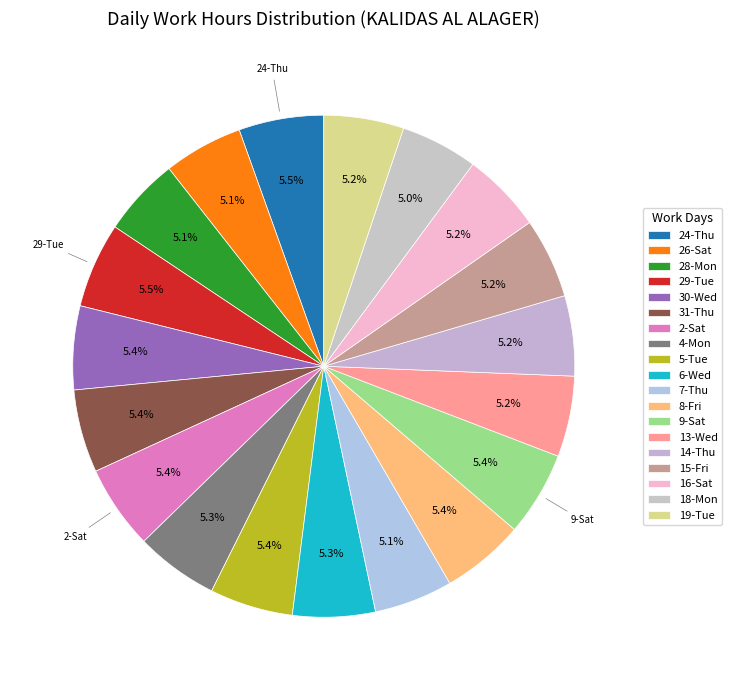

Which has a higher value, 15-Fri or 7-Thu?

15-Fri